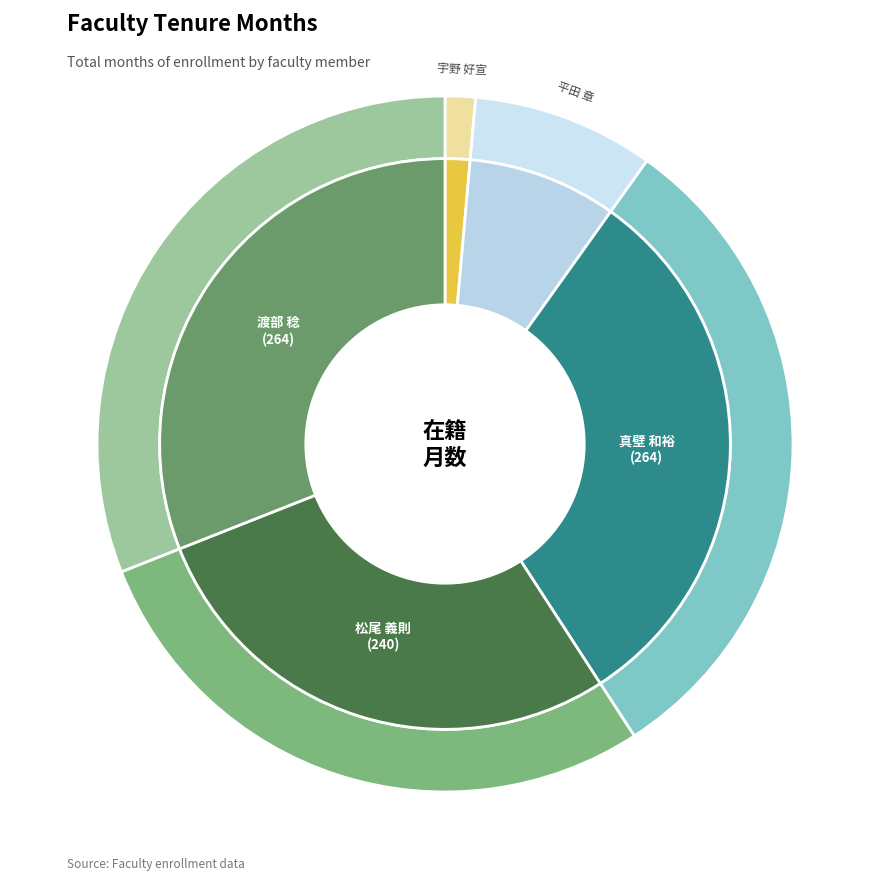

Count the number of slices in the pie.

5